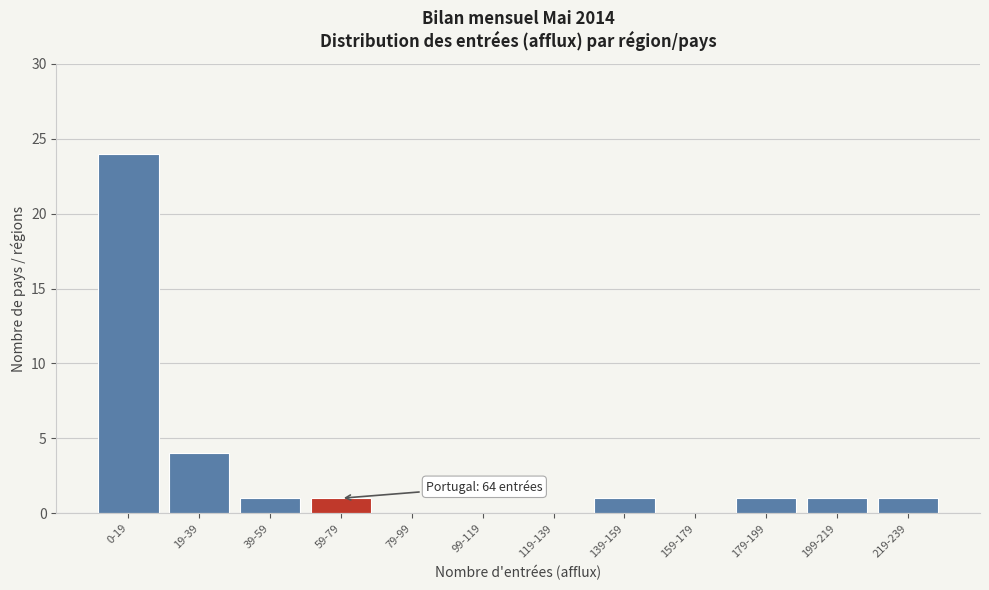

Reading left to right, list all the values displayed in this chart.

0-19=24	19-39=4	39-59=1	59-79=1	79-99=0	99-119=0	119-139=0	139-159=1	159-179=0	179-199=1	199-219=1	219-239=1